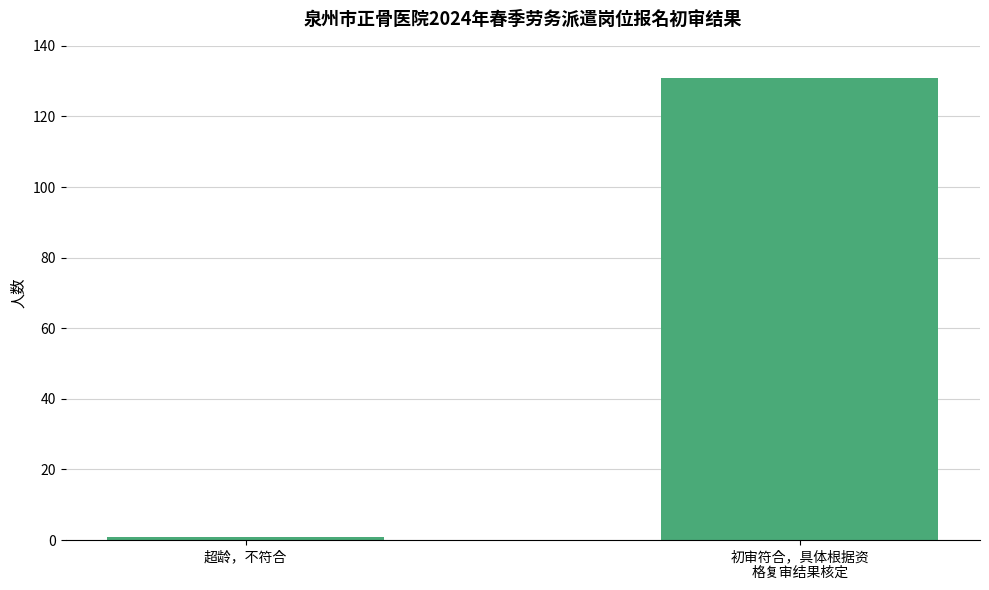

What is the sum of all values?

132